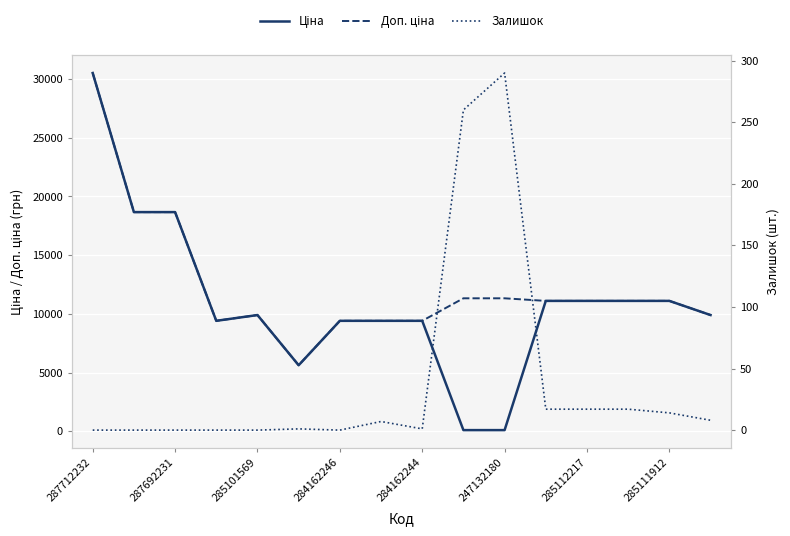

Which series has the largest total across all categories?

Доп. ціна